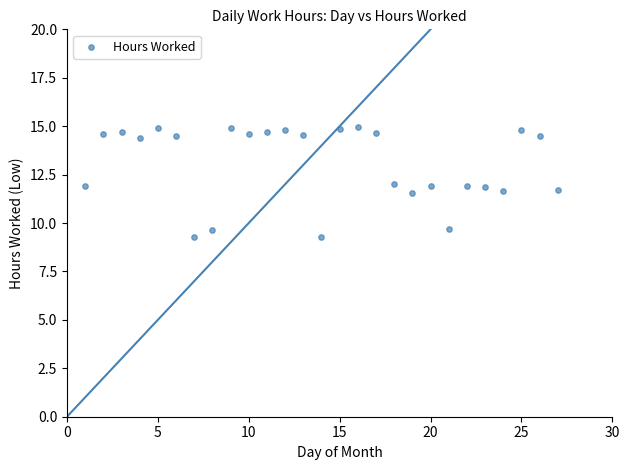

What is the range of X values (max minus min)?

26.0